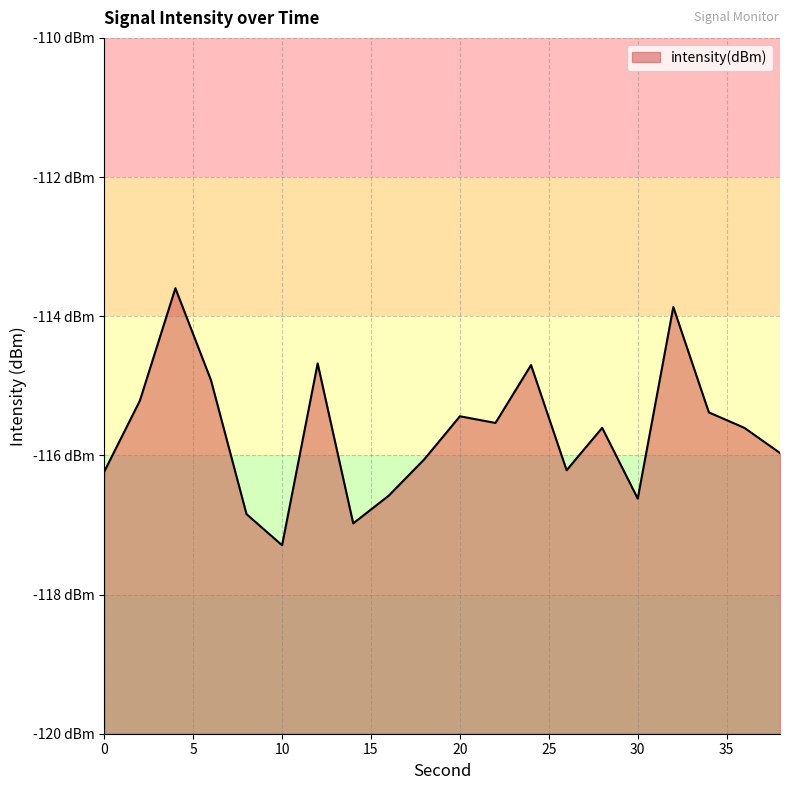

What is the sum of the values at 38 and 26?

-232.2